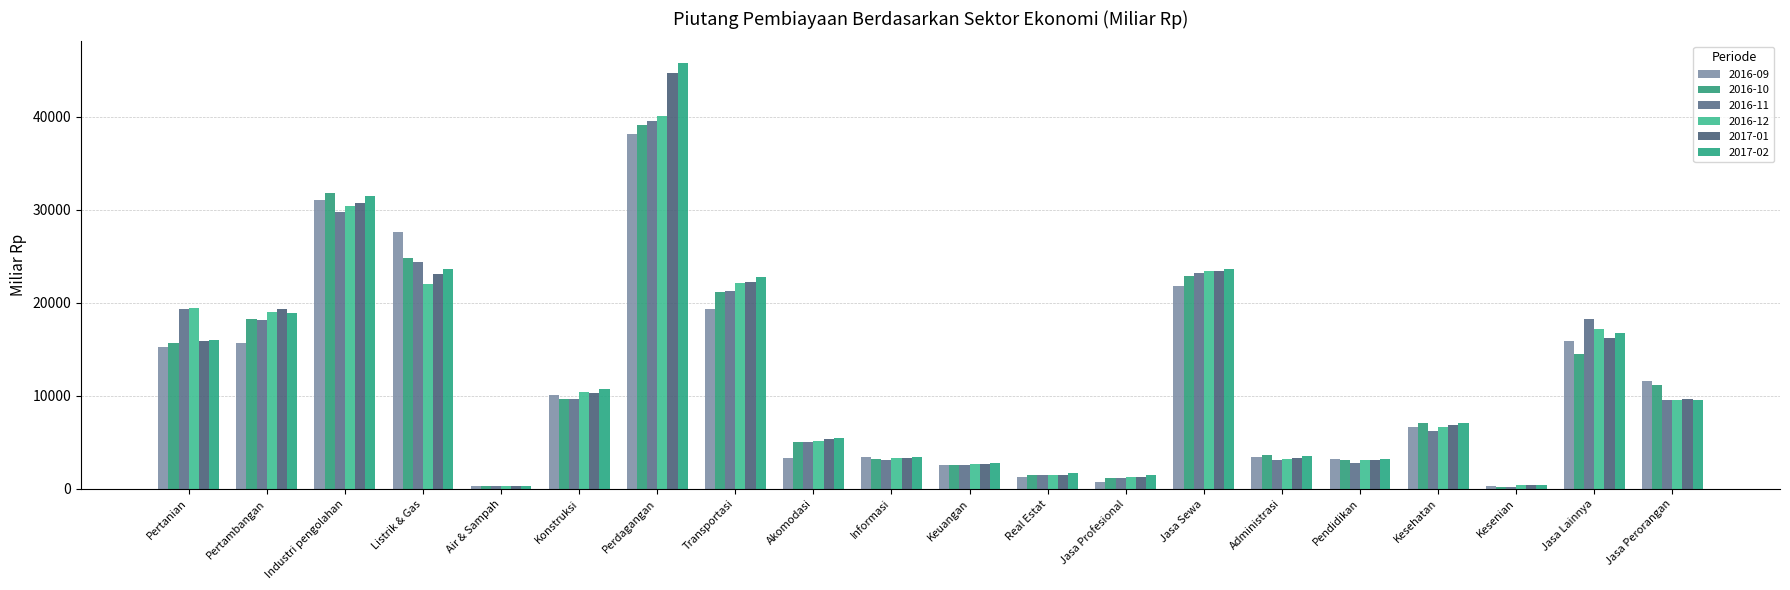

What is the label of the 20th bar from the right?

Pertanian